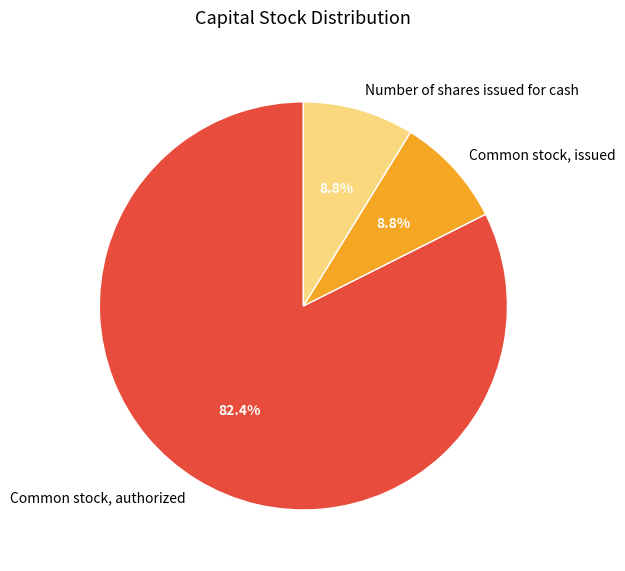

What is the largest slice in the pie chart?

Common stock, authorized